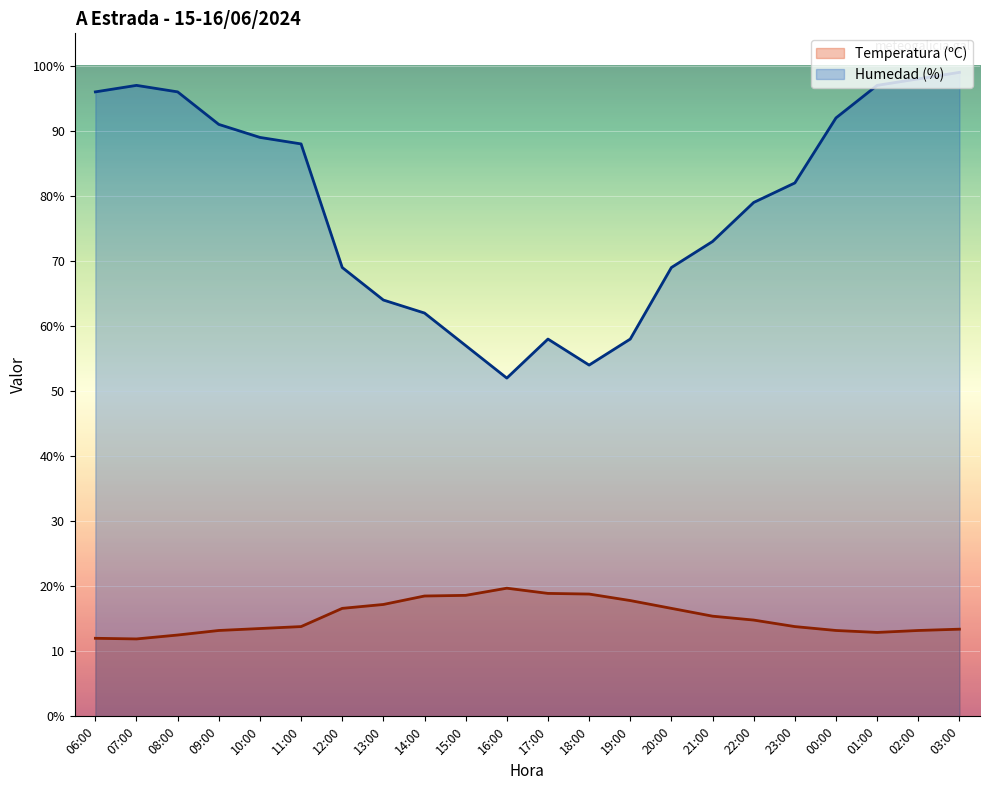

Read the Humedad (%) value at 19:00.

58.0